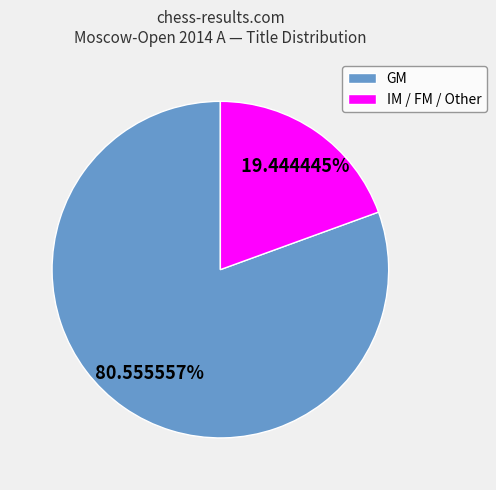

Between IM / FM / Other and GM, which is larger?

GM